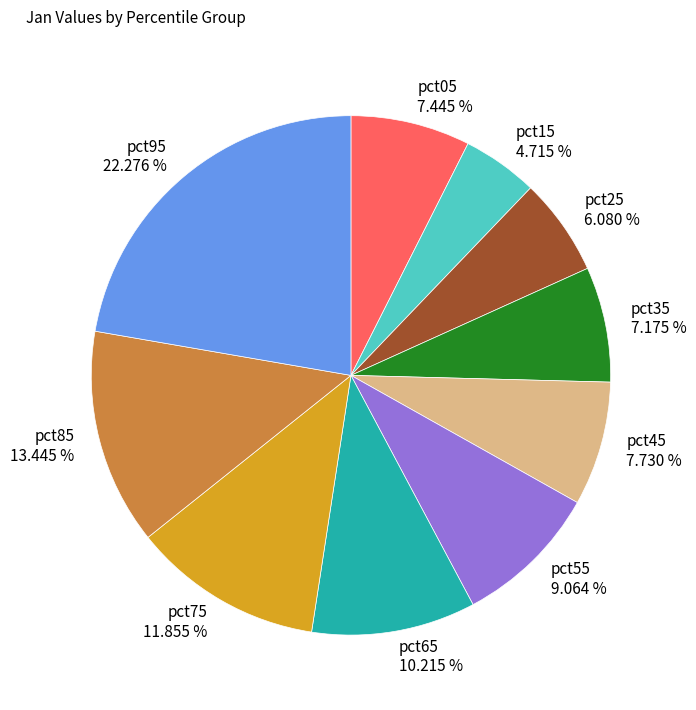

Which category has the smallest portion of the pie?

pct15